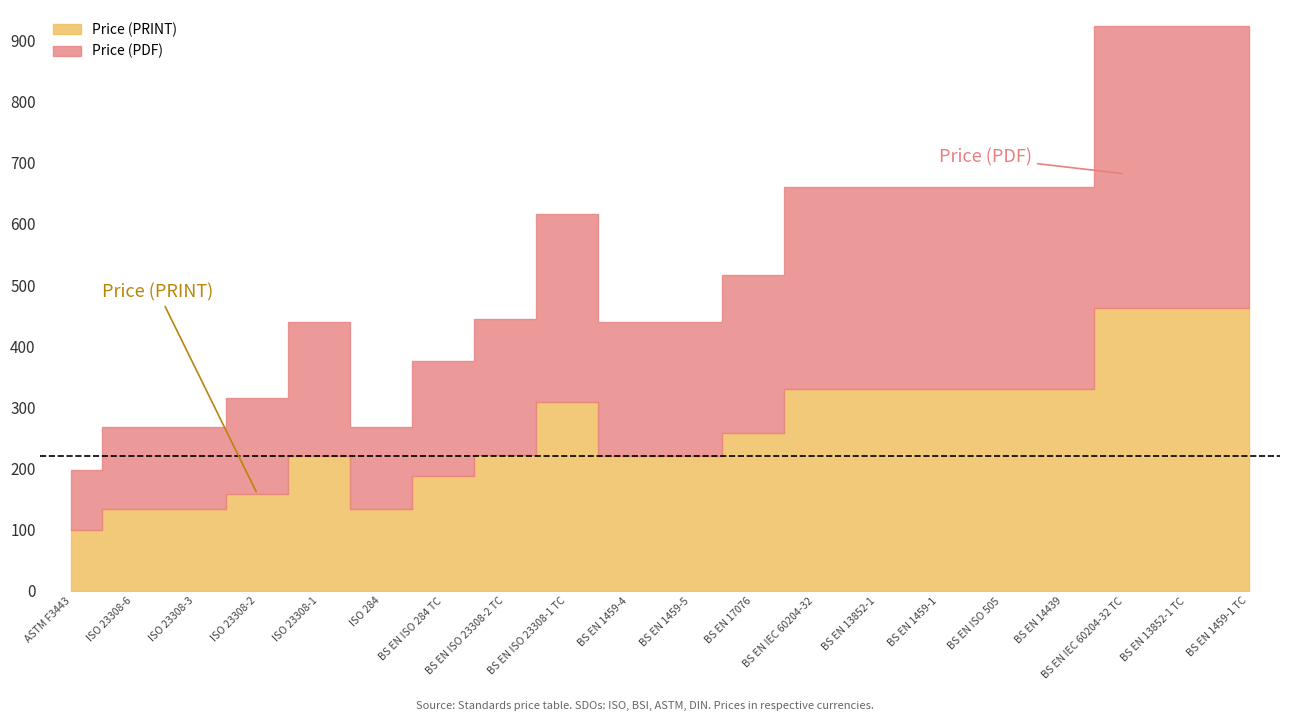

What is the difference between the second highest and minimum values in the Price (PDF) series?

363